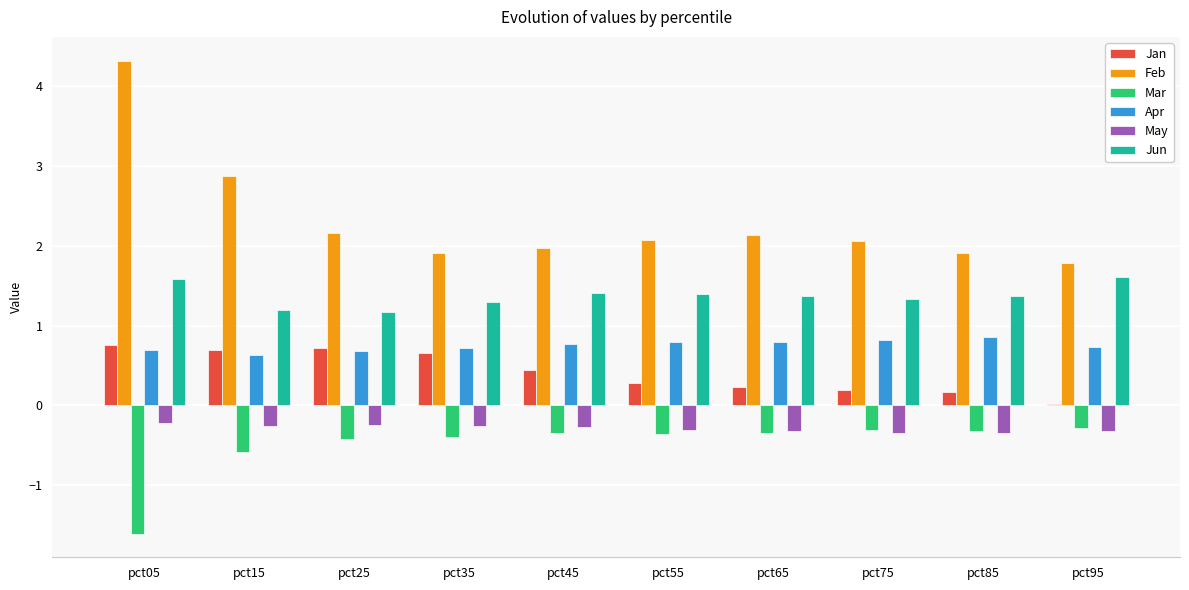

What is the value of the Mar bar at the 3rd from the left?

-0.4